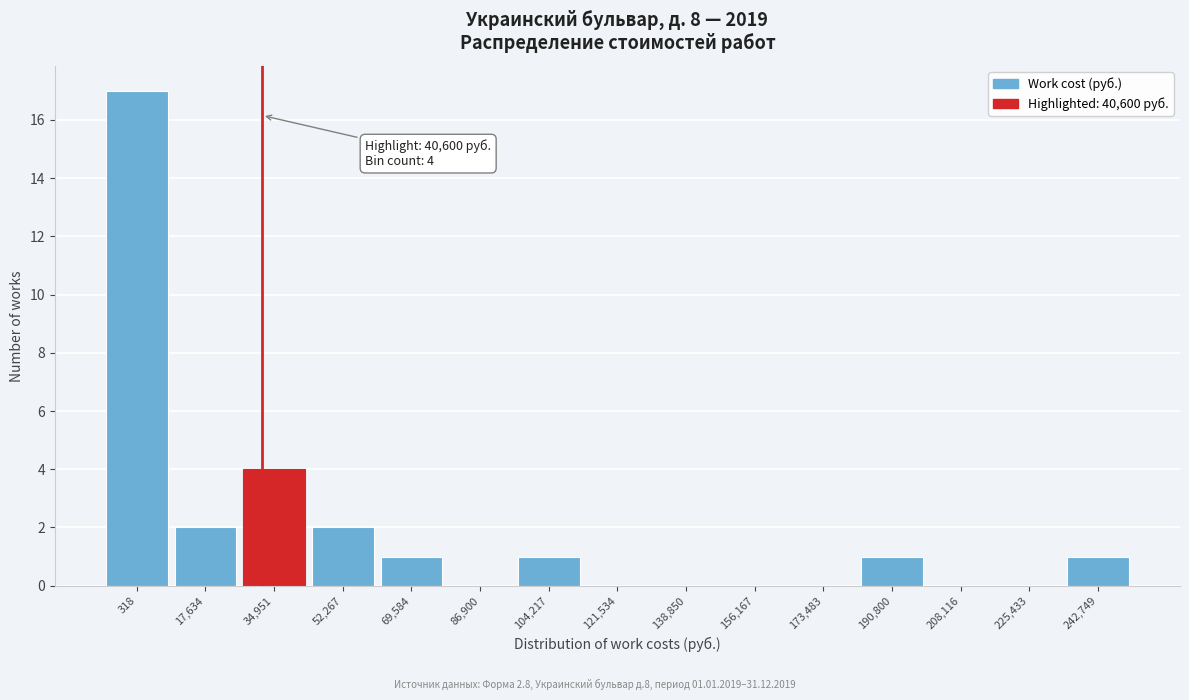

Reading left to right, extract all data points from this chart.

318=17	17,634=2	34,951=4	52,267=2	69,584=1	86,900=0	104,217=1	121,534=0	138,850=0	156,167=0	173,483=0	190,800=1	208,116=0	225,433=0	242,749=1